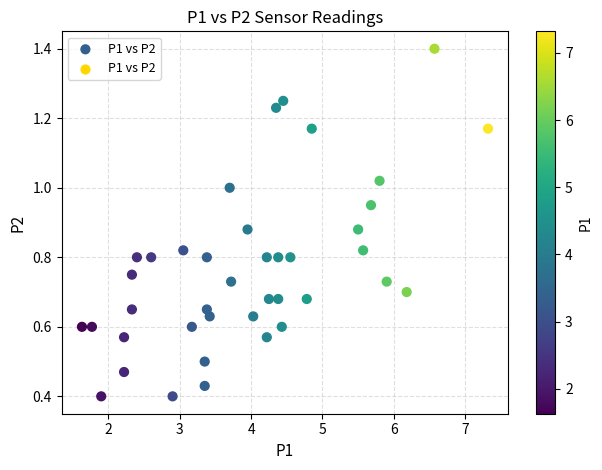

What is the range of X values (max minus min)?

5.7